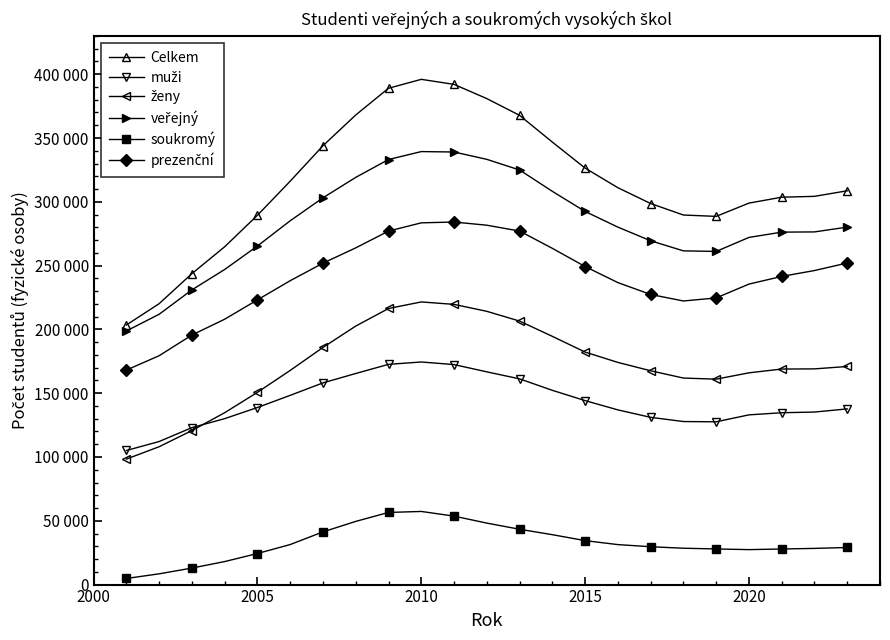

Does the chart have visible grid lines?

No